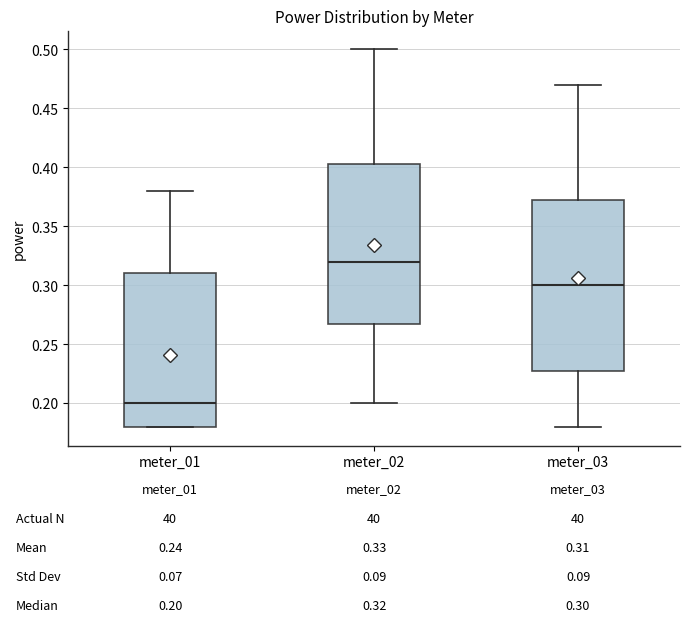

Comparing the boxes themselves (not the whiskers), which one is the tallest?

meter_03